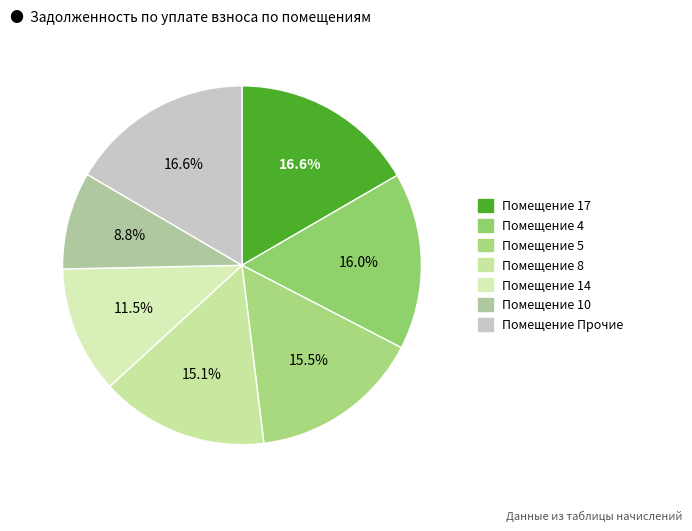

Is there any slice that represents more than half of the pie?

No